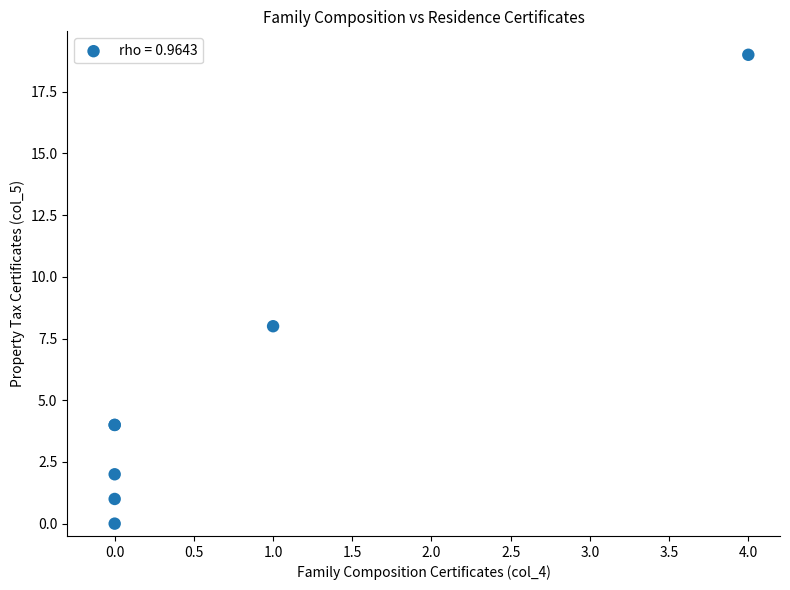

What Y value in the scatter plot is closest to 9?

8